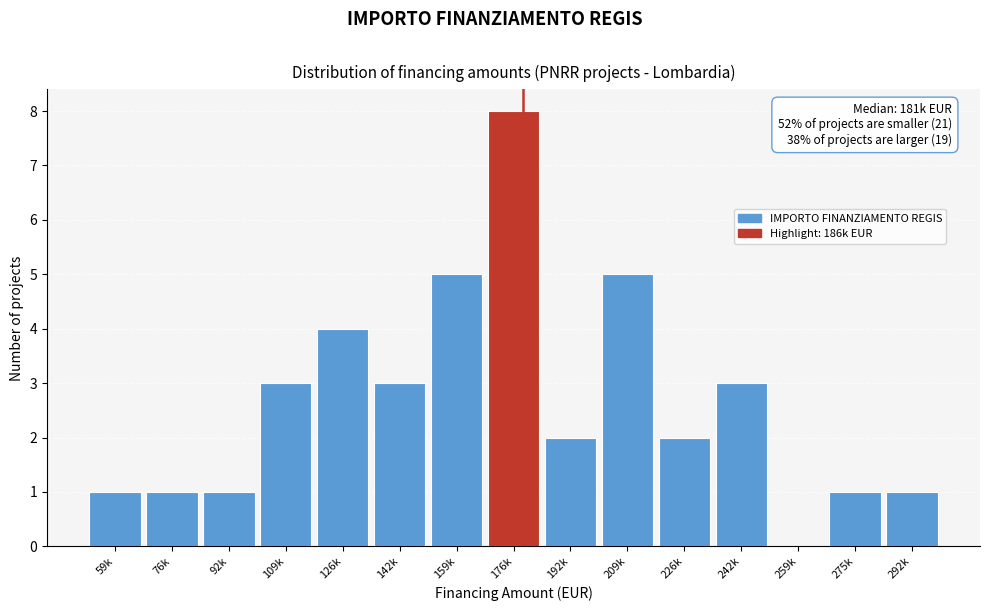

Reading left to right, transcribe all the data shown in this chart.

59k=1	76k=1	92k=1	109k=3	126k=4	142k=3	159k=5	176k=8	192k=2	209k=5	226k=2	242k=3	259k=0	275k=1	292k=1